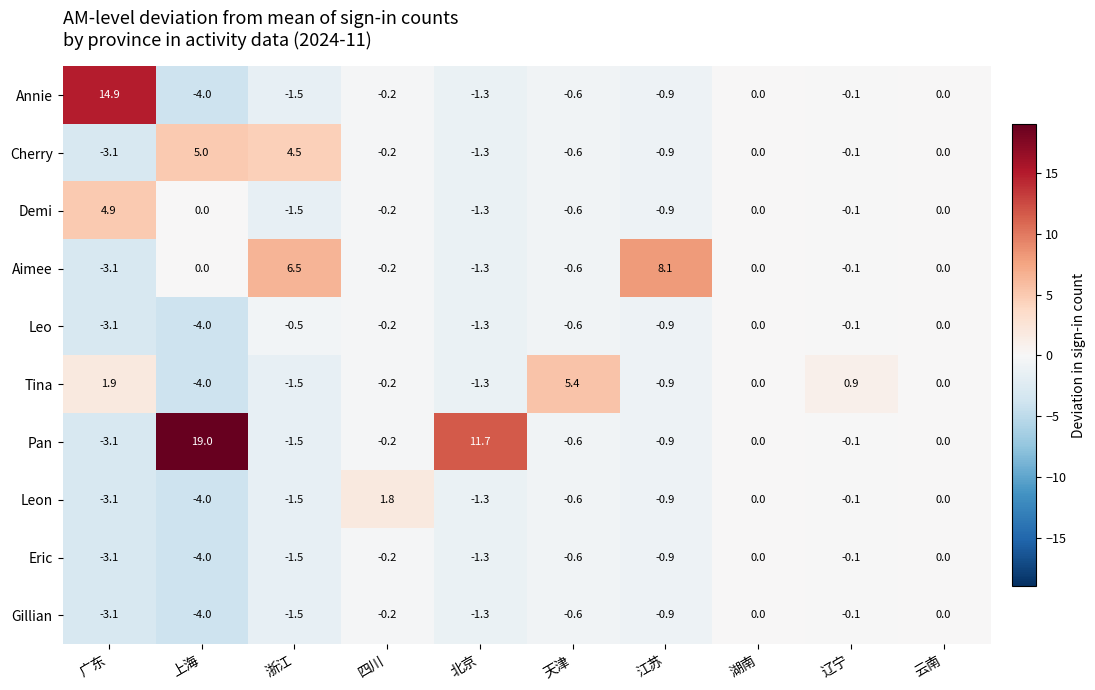

What is the spread (max minus min) of values at 江苏?

9.0